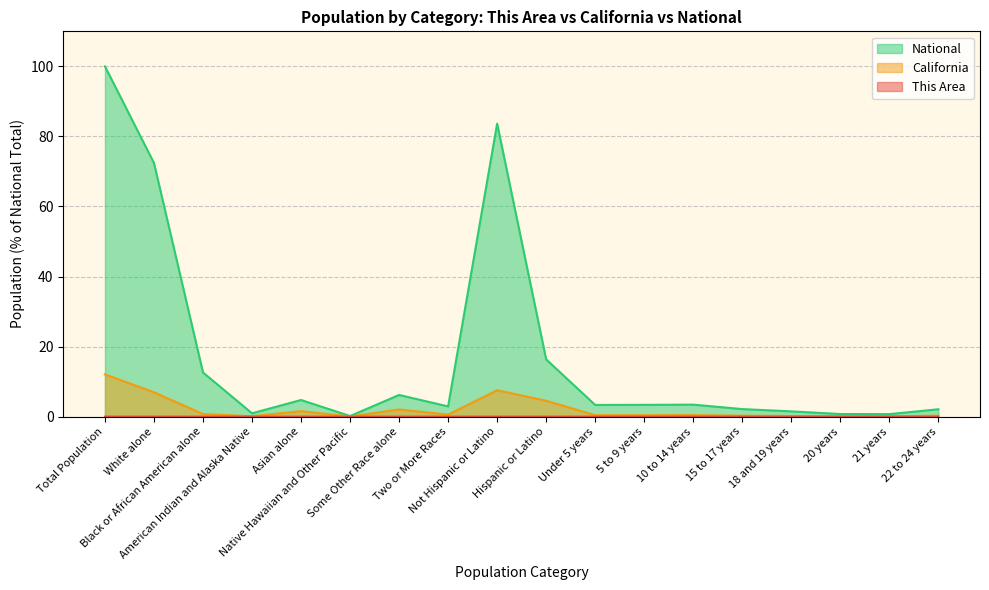

At how many categories does at least one series exceed 6?

6